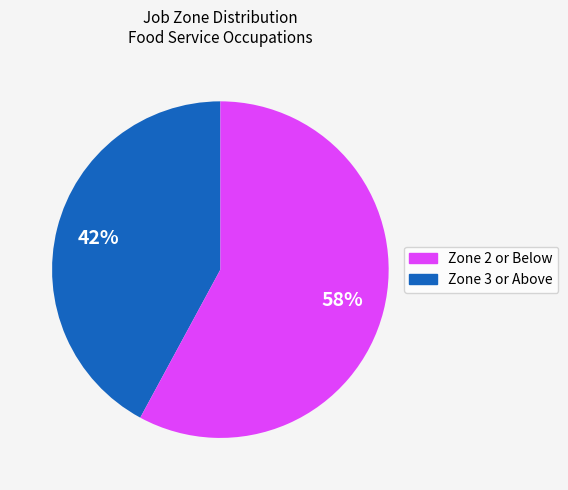

To the nearest percent, what is the difference between the largest and smallest slice percentages?

16%